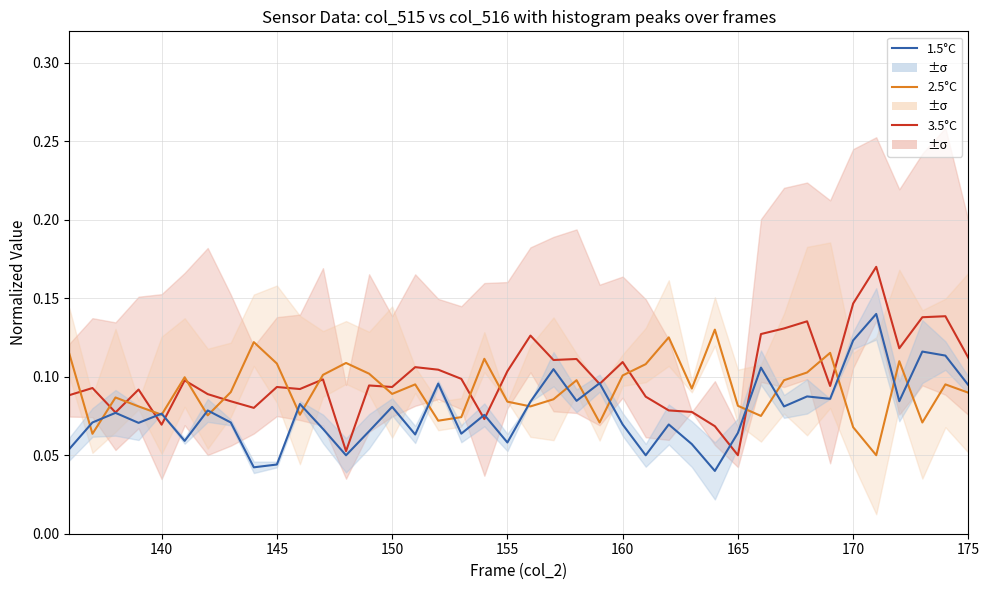

Is this an area chart (filled region under the line)?

No